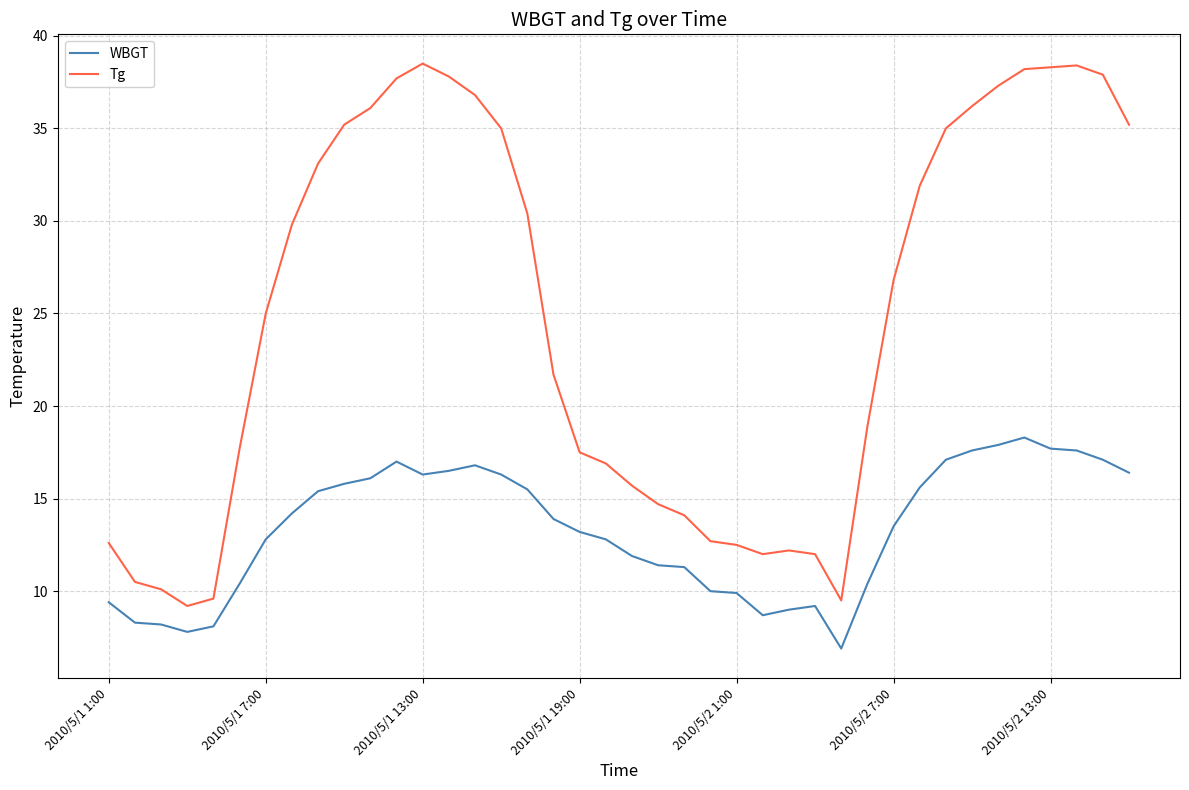

Which series has the widest spread of values?

Tg